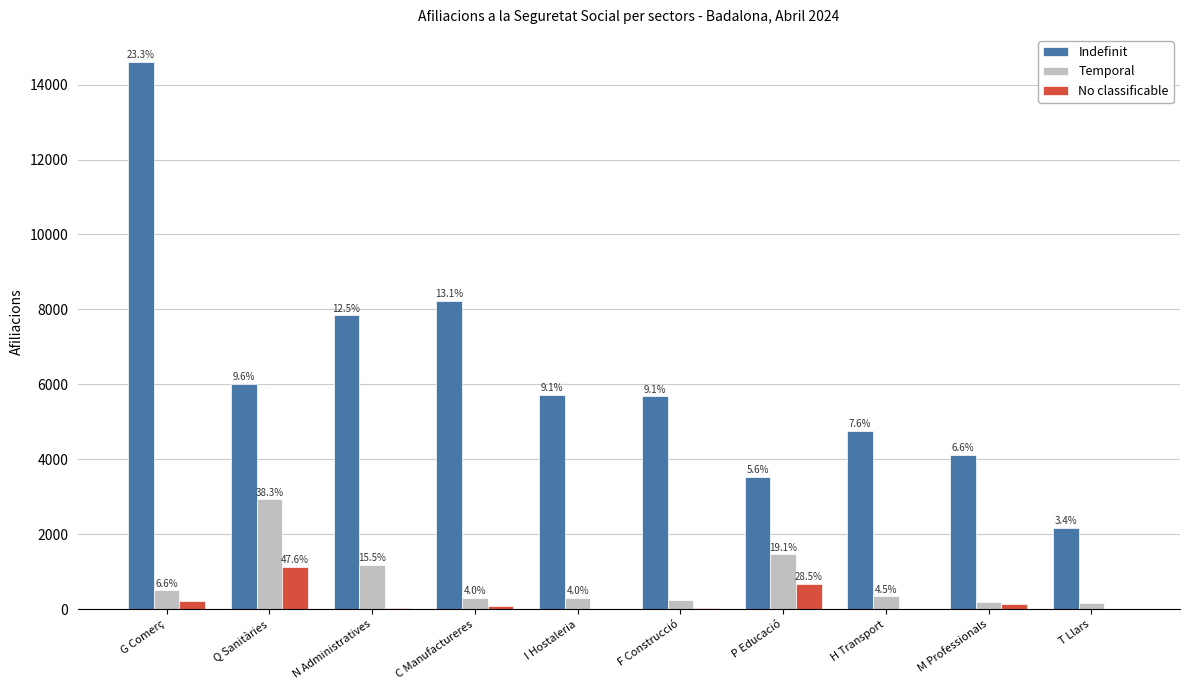

At which label does No classificable first exceed 100?

G Comerç